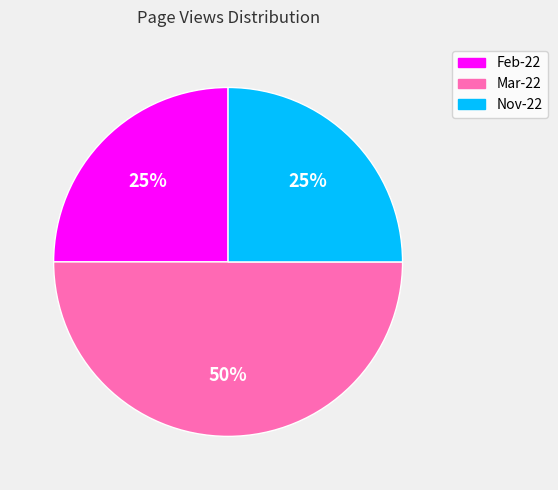

Is it true that Feb-22 is 18% of the pie?

False